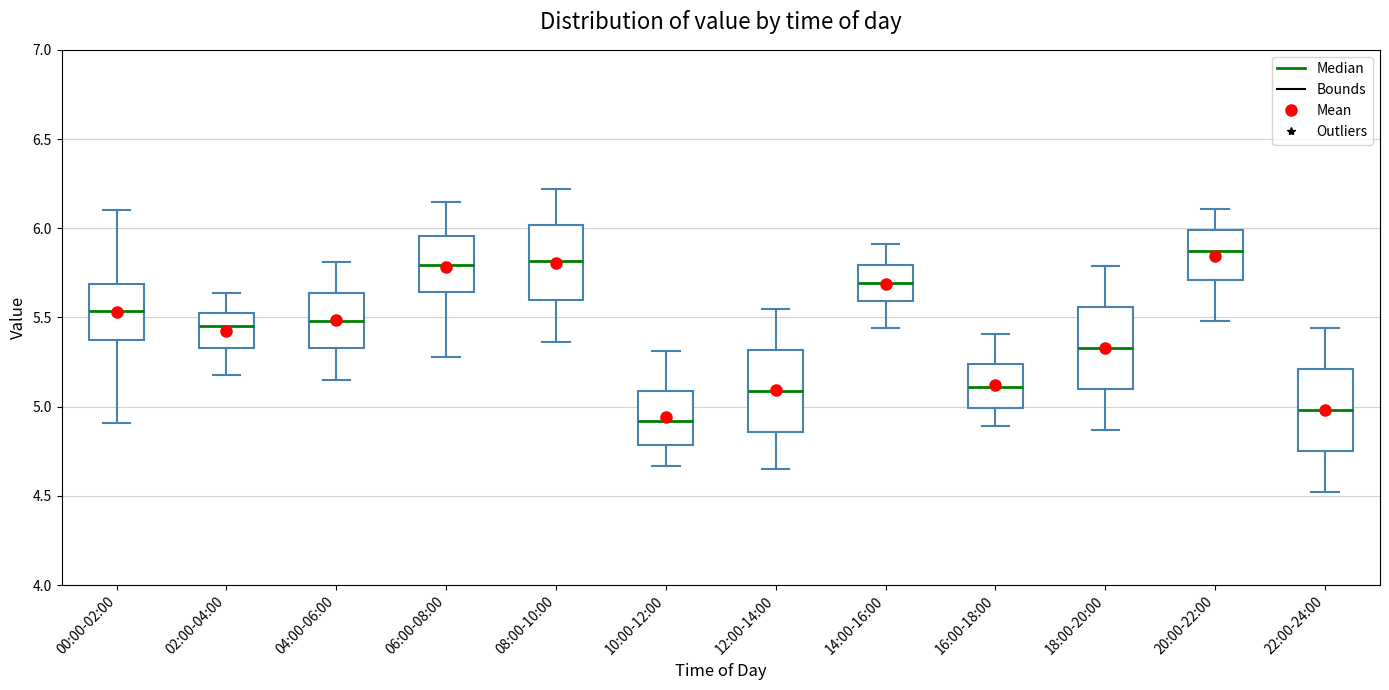

Reading left to right, read every box against the y-axis: the position of its median line, the range the box covers, and the ends of its whiskers. The values are not printed on the chart, so give them approximately, as read against the axis.

00:00-02:00: median 5.55, box 5.35 to 5.70, whiskers 4.90 to 6.10
02:00-04:00: median 5.45, box 5.35 to 5.55, whiskers 5.20 to 5.65
04:00-06:00: median 5.50, box 5.35 to 5.65, whiskers 5.15 to 5.80
06:00-08:00: median 5.80, box 5.65 to 5.95, whiskers 5.30 to 6.15
08:00-10:00: median 5.80, box 5.60 to 6.00, whiskers 5.35 to 6.20
10:00-12:00: median 4.90, box 4.80 to 5.10, whiskers 4.65 to 5.30
12:00-14:00: median 5.10, box 4.85 to 5.30, whiskers 4.65 to 5.55
14:00-16:00: median 5.70, box 5.60 to 5.80, whiskers 5.45 to 5.90
16:00-18:00: median 5.10, box 5.00 to 5.25, whiskers 4.90 to 5.40
18:00-20:00: median 5.35, box 5.10 to 5.55, whiskers 4.85 to 5.80
20:00-22:00: median 5.90, box 5.70 to 6.00, whiskers 5.50 to 6.10
22:00-24:00: median 5.00, box 4.75 to 5.20, whiskers 4.50 to 5.45